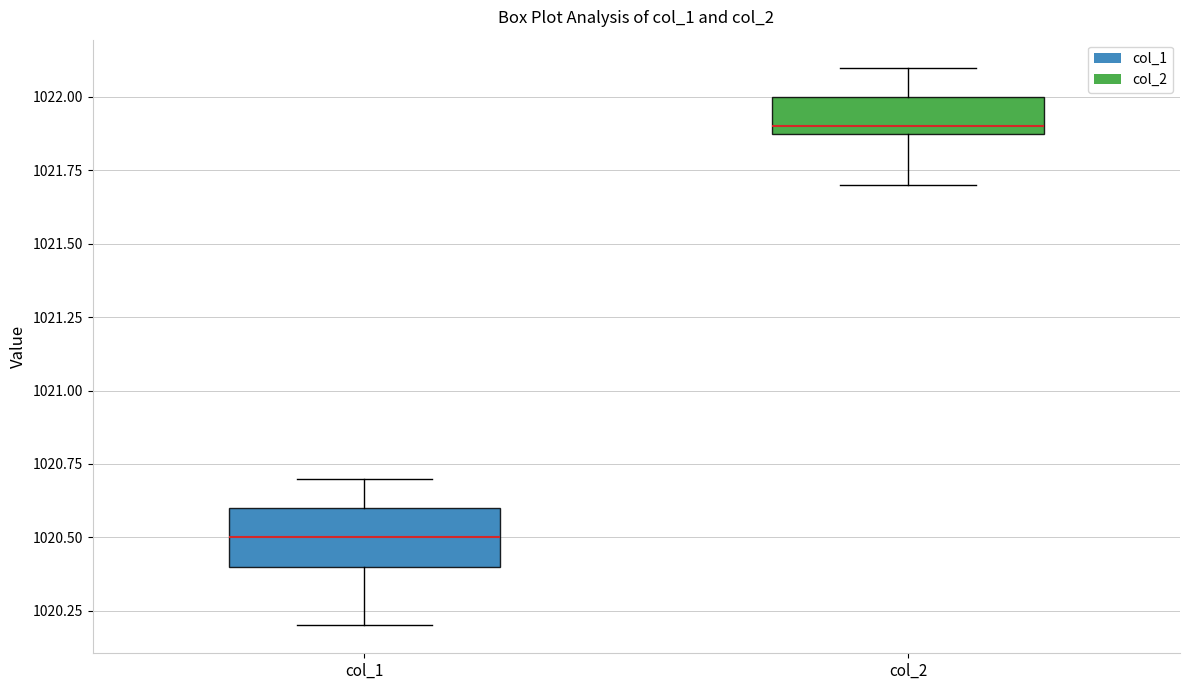

Reading left to right, transcribe this box plot: for each box, give where its median line is, the range the box spans, and where its two whiskers end, as read against the y-axis. The values are not printed on the chart, so give them approximately, as read against the axis.

col_1: median 1020.5, box 1020.4 to 1020.6, whiskers 1020.2 to 1020.7
col_2: median 1021.9 (just above the box's lower edge), box 1021.9 to 1022.0, whiskers 1021.7 to 1022.1